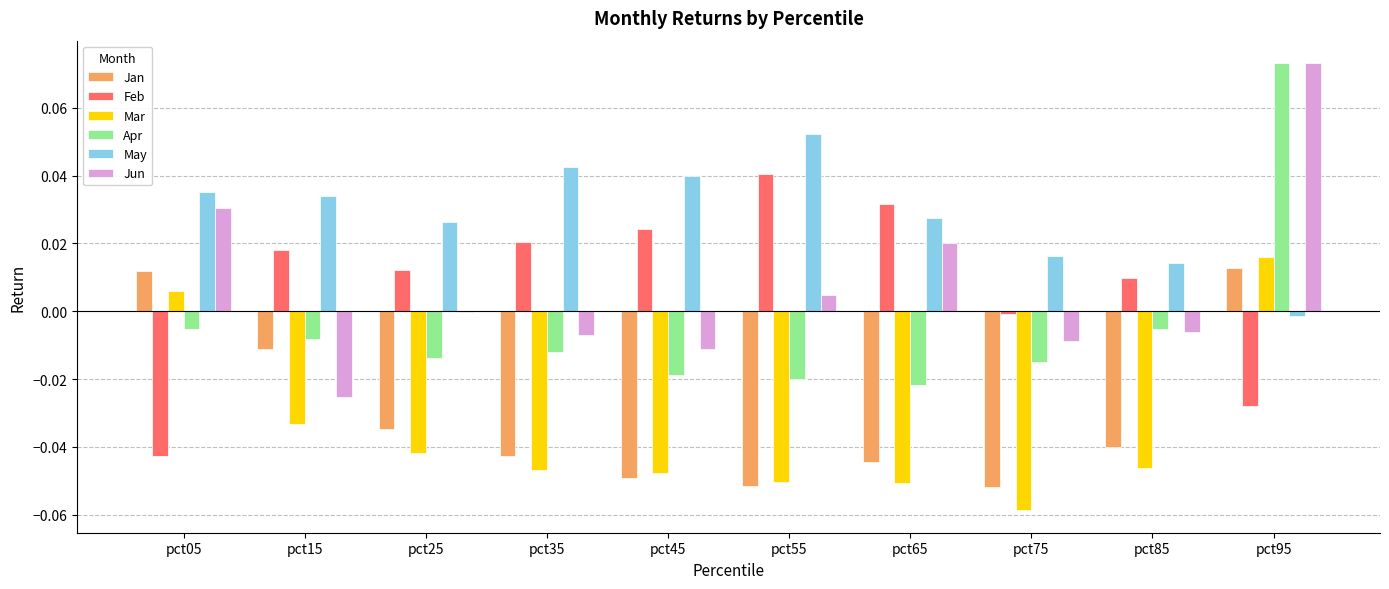

Which category has the highest value in the Jun series?

pct95